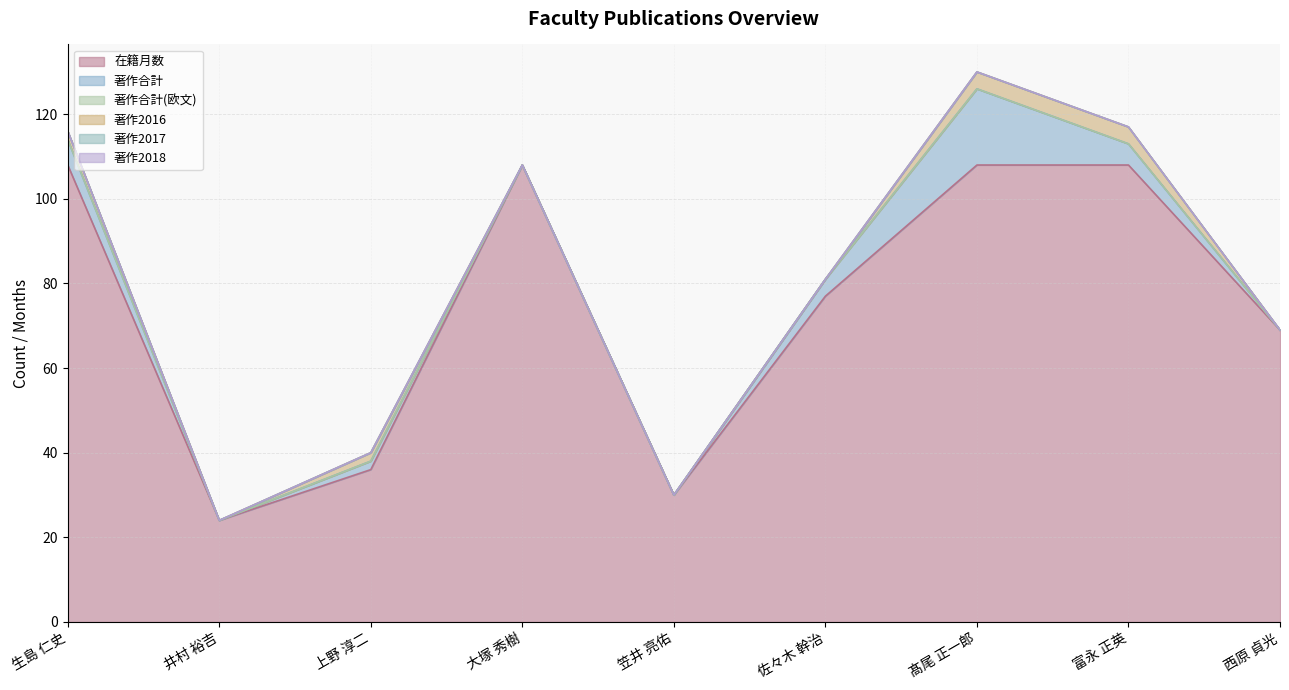

At how many categories does at least one series exceed 40?

6